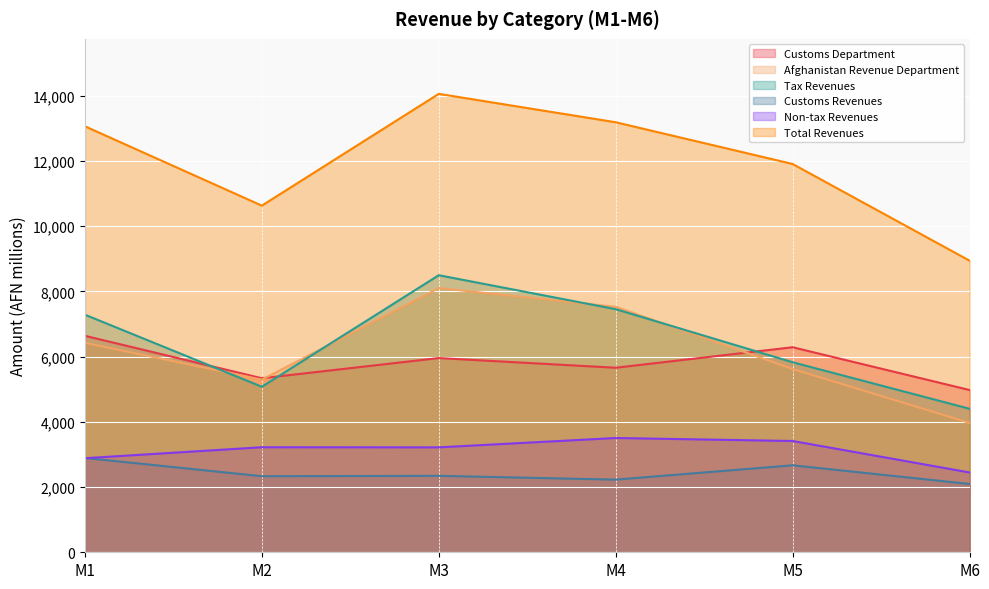

What is the value of the Non-tax Revenues point at the 4th from the left?

3503.4